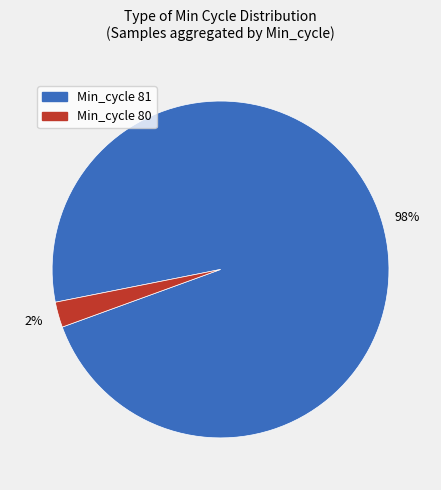

Is there a majority slice in this chart?

Yes